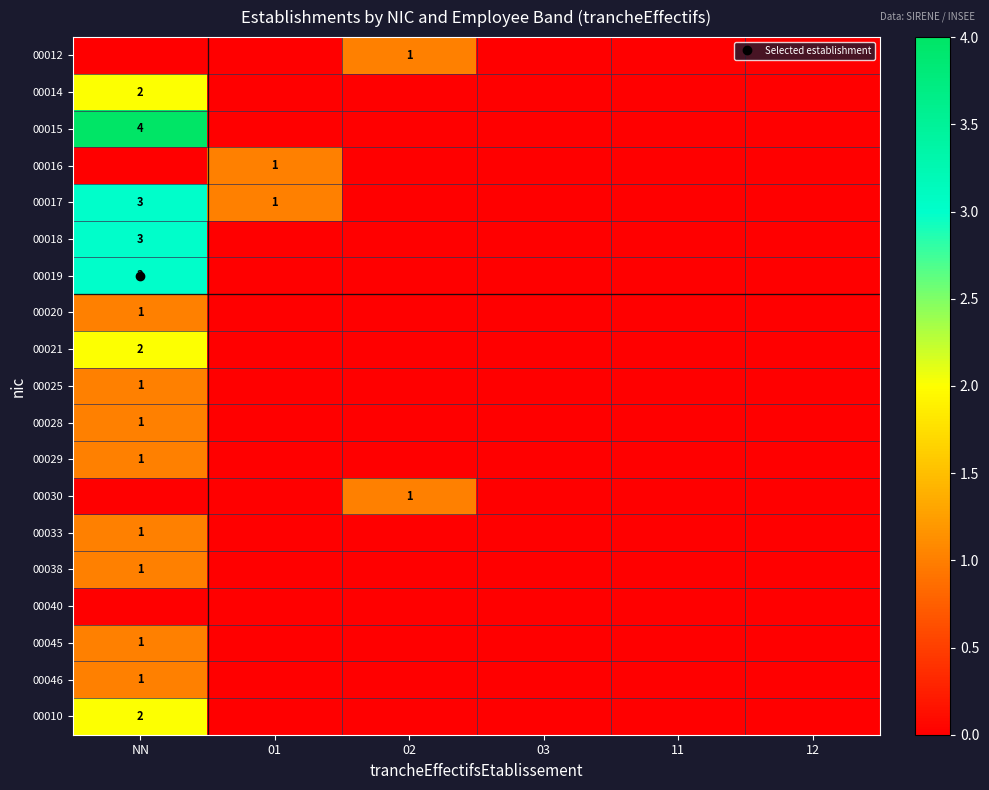

What is the maximum value shown in the chart?

4